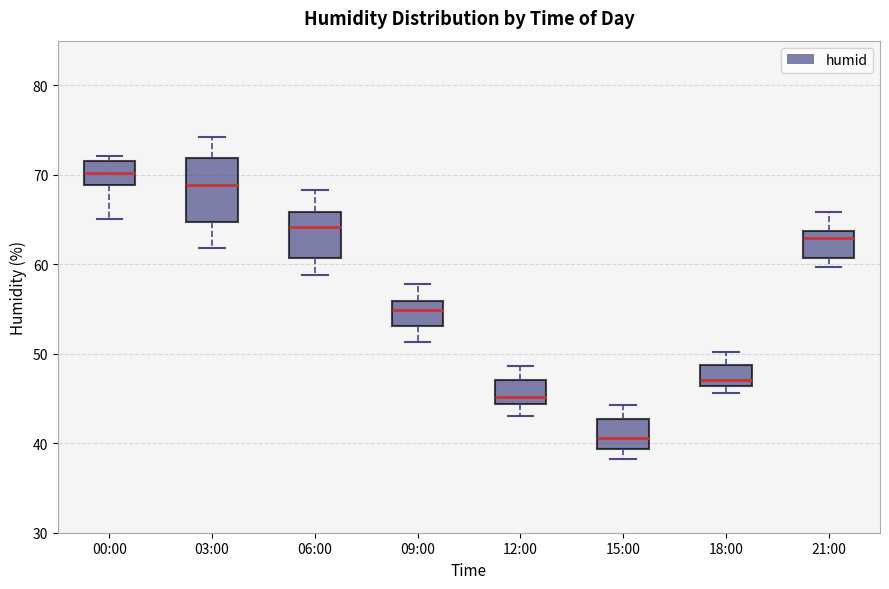

Reading left to right, read every box against the y-axis: the position of its median line, the range the box covers, and the ends of its whiskers. The values are not printed on the chart, so give them approximately, as read against the axis.

00:00: median 70, box 69 to 72, whiskers 65 to 72 (just above the box's upper edge)
03:00: median 69, box 65 to 72, whiskers 62 to 74
06:00: median 64, box 61 to 66, whiskers 59 to 68
09:00: median 55, box 53 to 56, whiskers 51 to 58
12:00: median 45, box 44 to 47, whiskers 43 to 49
15:00: median 41, box 39 to 43, whiskers 38 to 44
18:00: median 47, box 46 to 49, whiskers 46 (just below the box's lower edge) to 50
21:00: median 63, box 61 to 64, whiskers 60 to 66